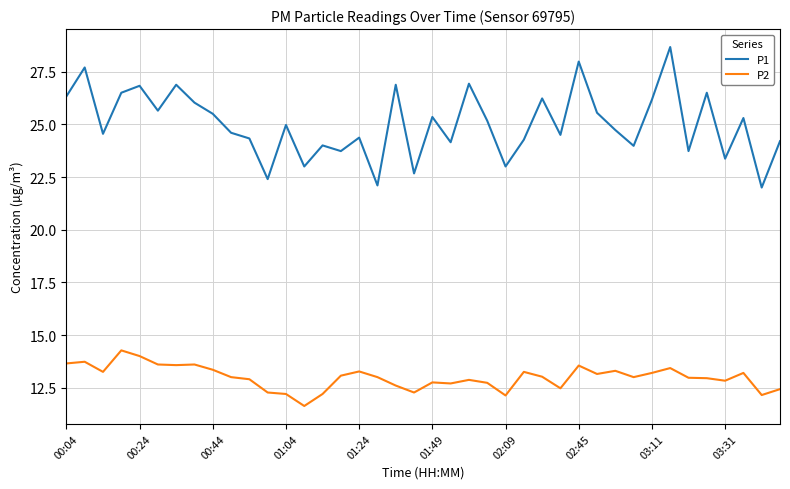

Which series has the widest spread of values?

P1